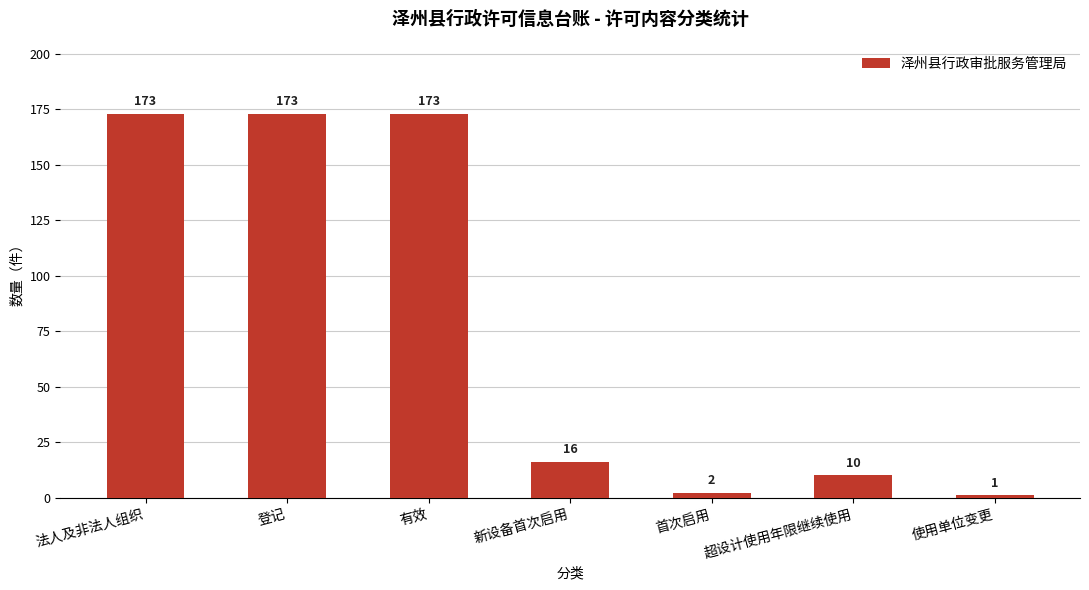

What is the change in value from 登记 to 首次启用?

-171